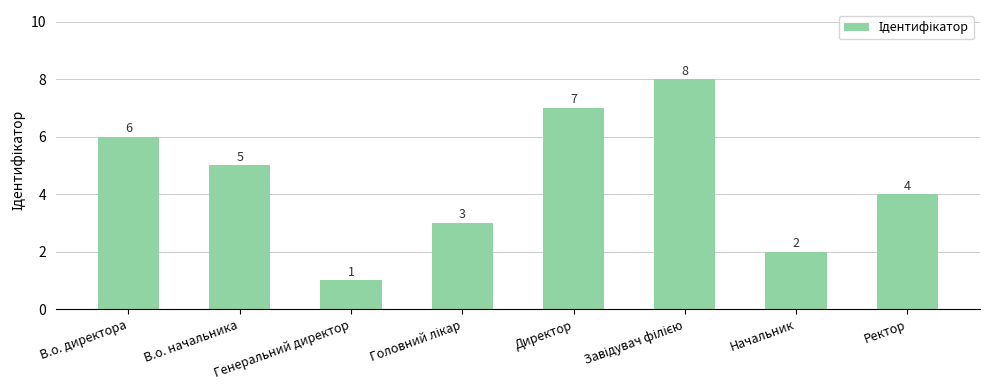

Where does the data first go above 5?

В.о. директора